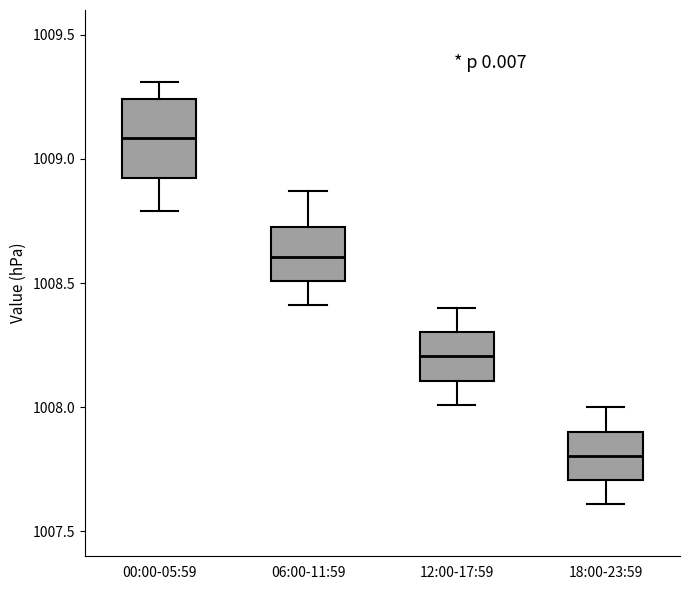

Reading left to right, read every box against the y-axis: the position of its median line, the range the box covers, and the ends of its whiskers. The values are not printed on the chart, so give them approximately, as read against the axis.

00:00-05:59: median 1009.10, box 1008.90 to 1009.25, whiskers 1008.80 to 1009.30
06:00-11:59: median 1008.60, box 1008.50 to 1008.75, whiskers 1008.40 to 1008.85
12:00-17:59: median 1008.20, box 1008.10 to 1008.30, whiskers 1008.00 to 1008.40
18:00-23:59: median 1007.80, box 1007.70 to 1007.90, whiskers 1007.60 to 1008.00